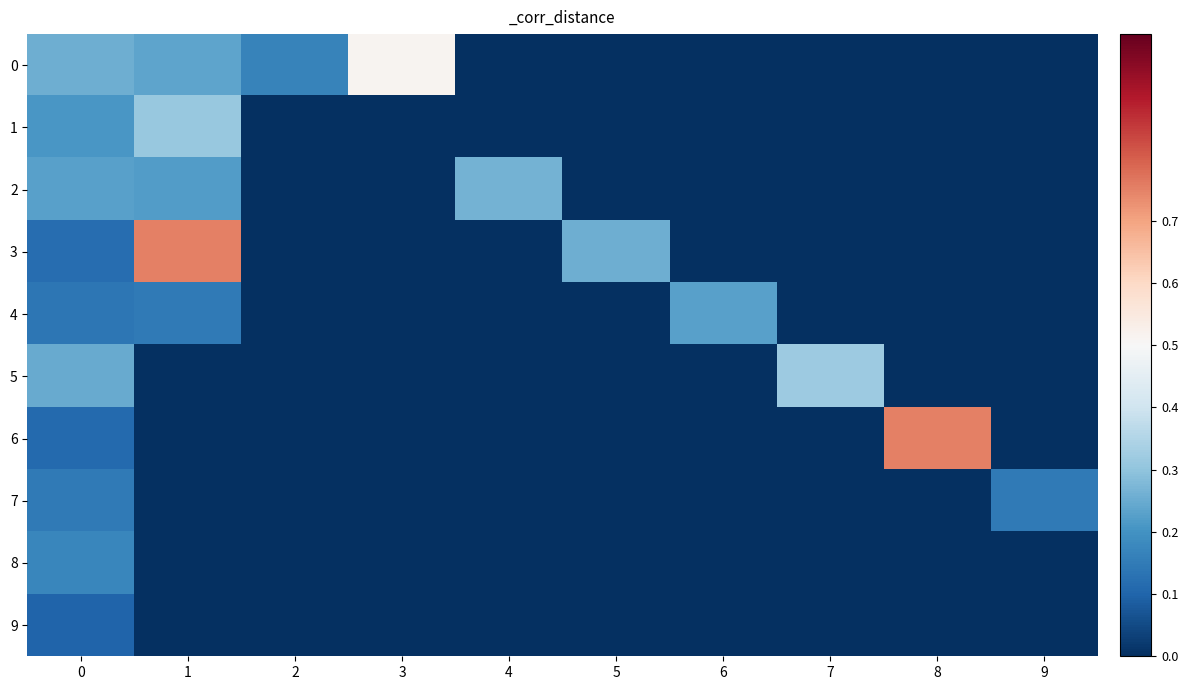

Which category has the lowest value across all series?

4